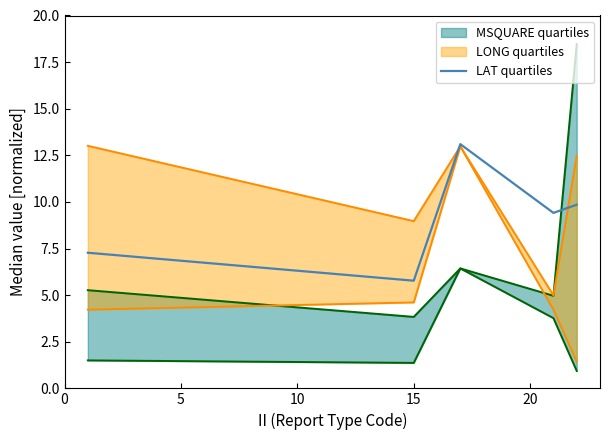

What is the maximum value for LAT quartiles?

13.1